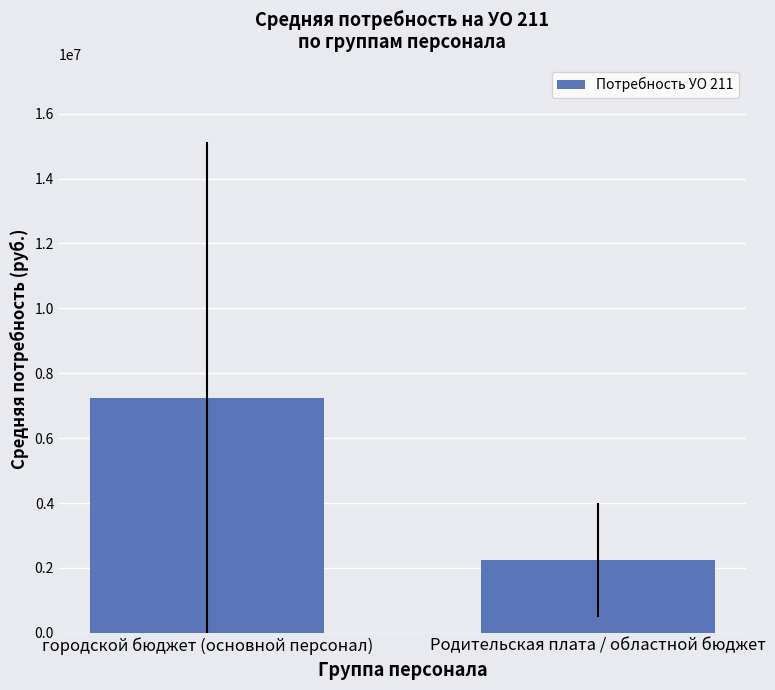

Reading left to right, what are all the values shown in this chart?

городской бюджет (основной персонал)=7245640.0	Родительская плата / областной бюджет=2239289.1